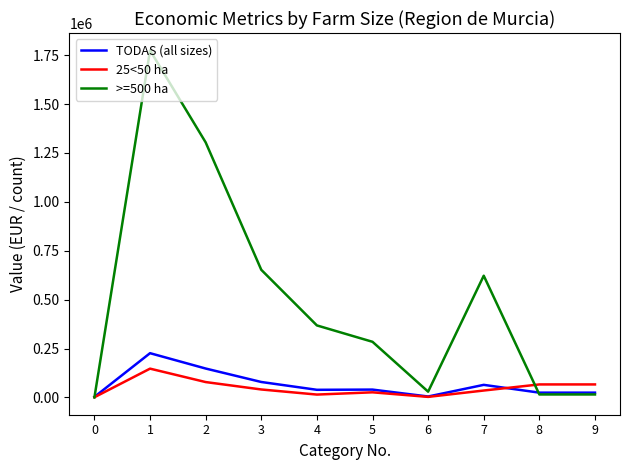

The value of >=500 ha at 2 is 2030055. True or false?

False